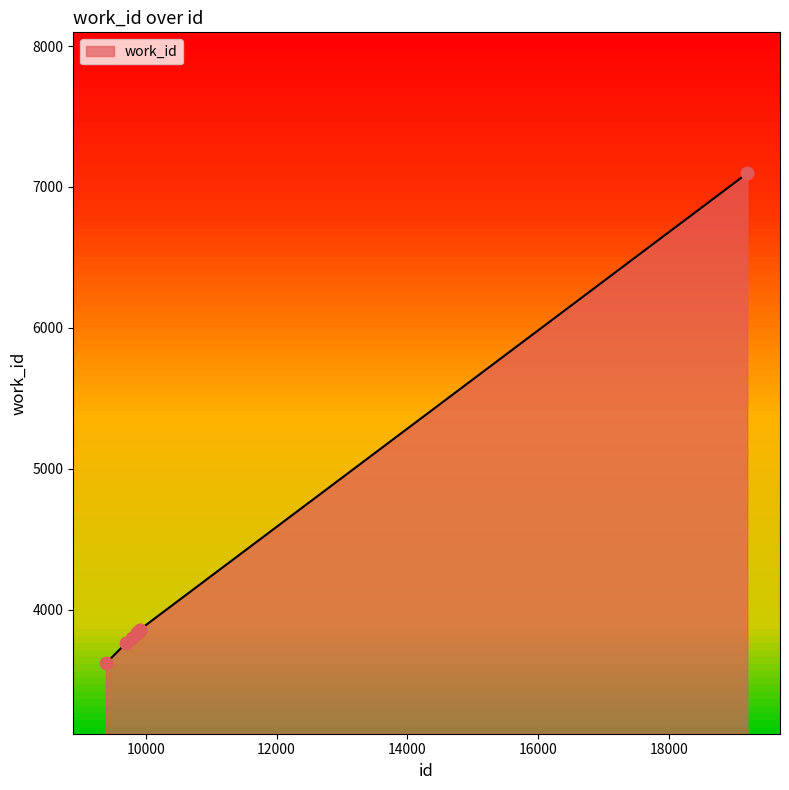

What is the minimum value shown in the chart?

3619